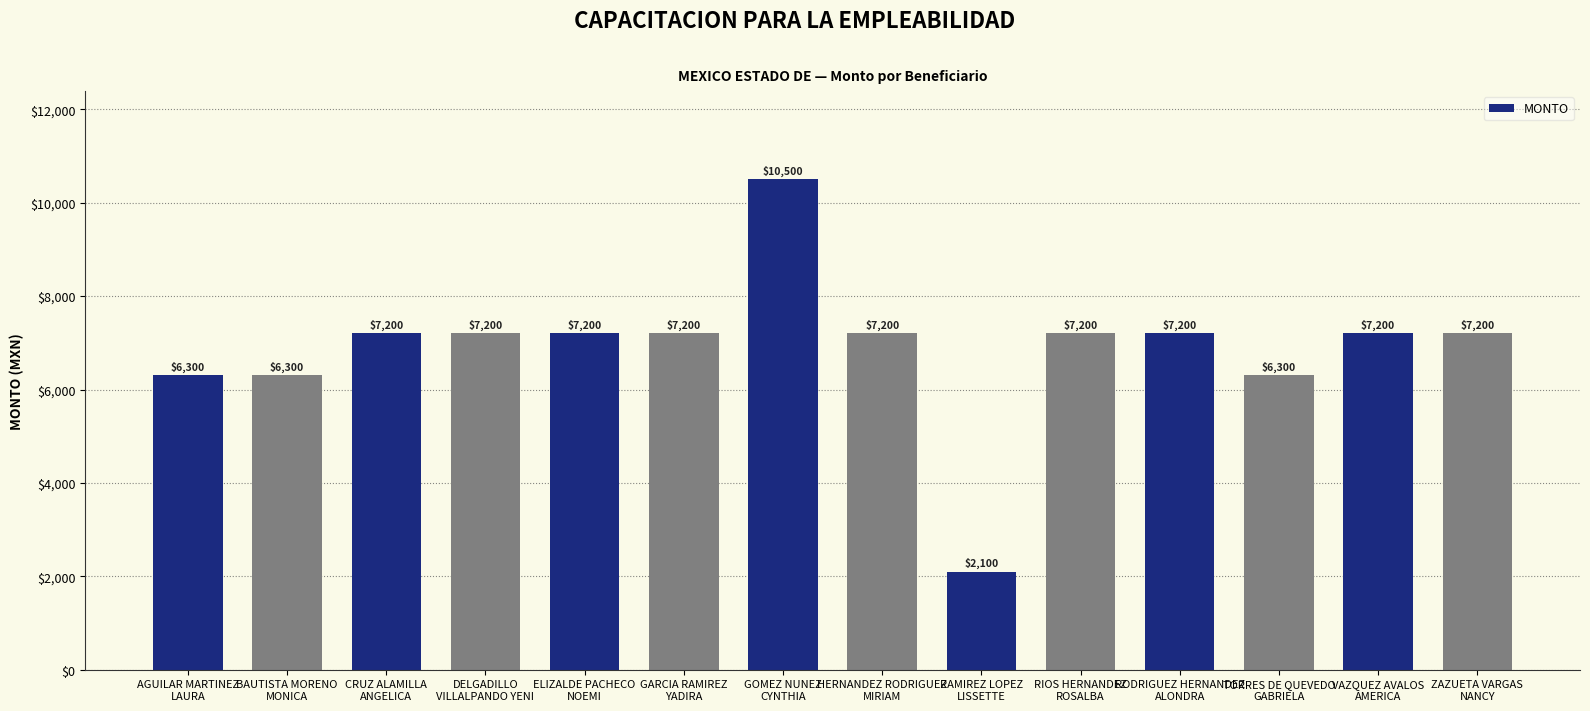

Are the bars grouped side by side (vs. stacked)?

No